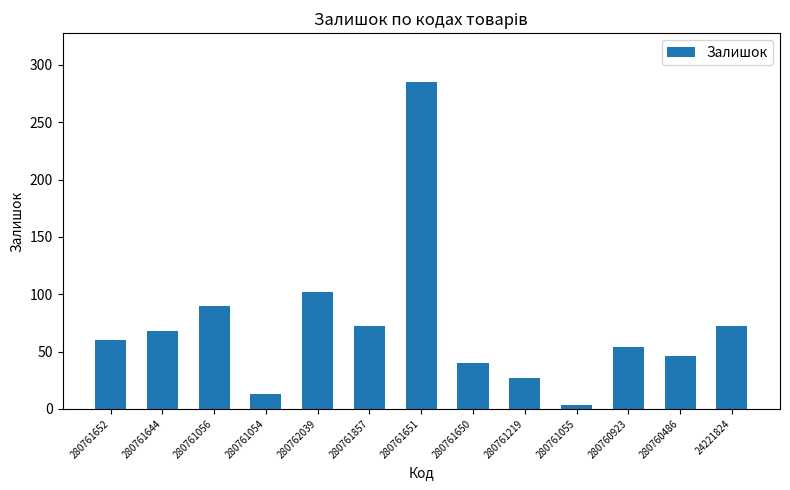

What is the label of the 1st bar from the left?

280761652